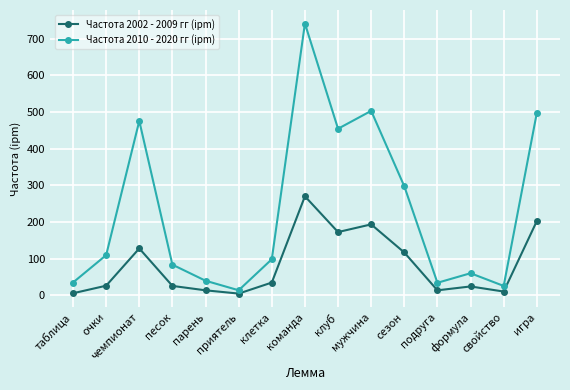

True or false: Частота 2010 - 2020 гг (ipm) has more than 2 points higher than both neighbors.

True